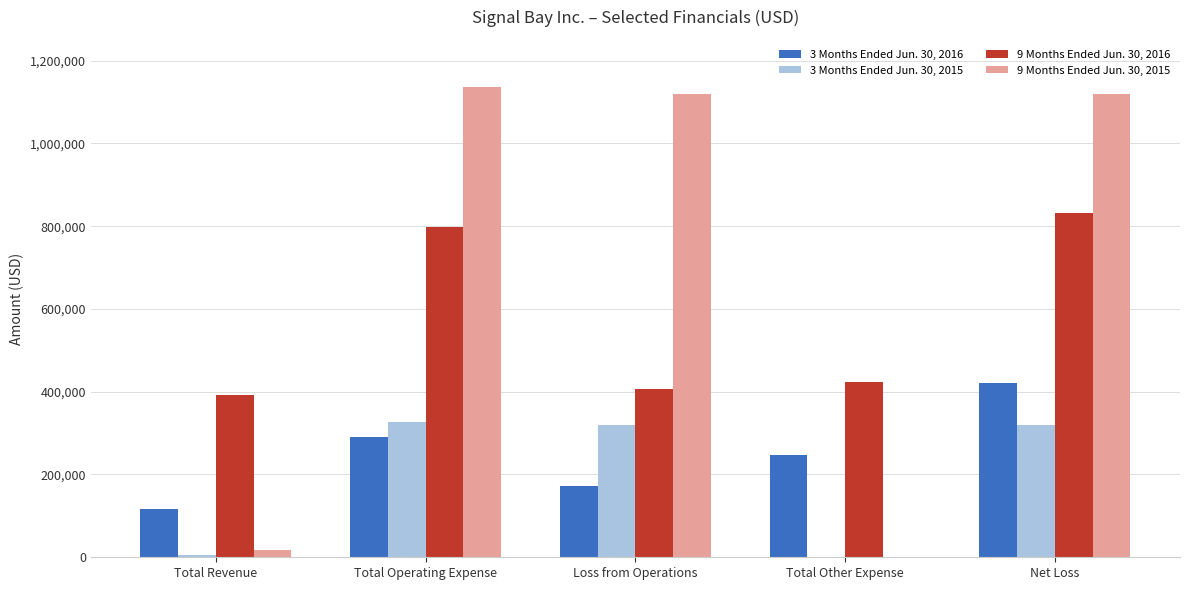

The value of 9 Months Ended Jun. 30, 2015 at Loss from Operations is 2010263. True or false?

False